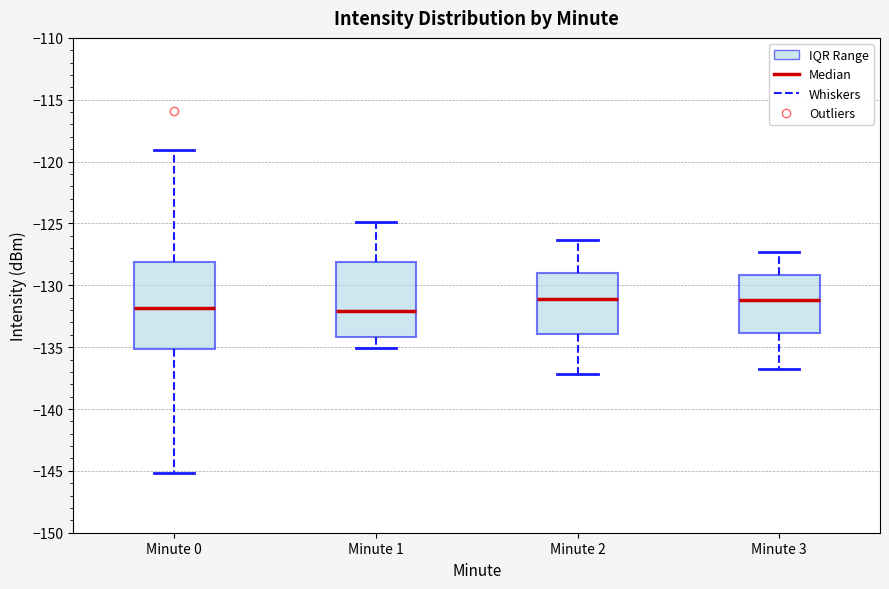

Which box is the tallest, from its lower edge to its upper edge?

Minute 0